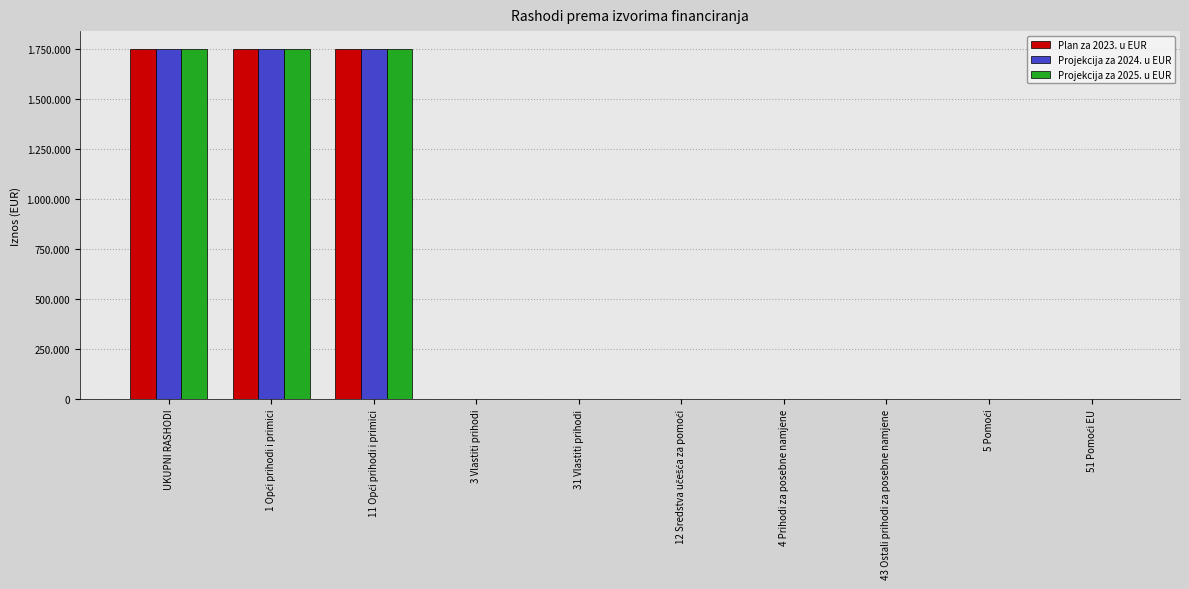

Does the chart contain stacked bars?

No